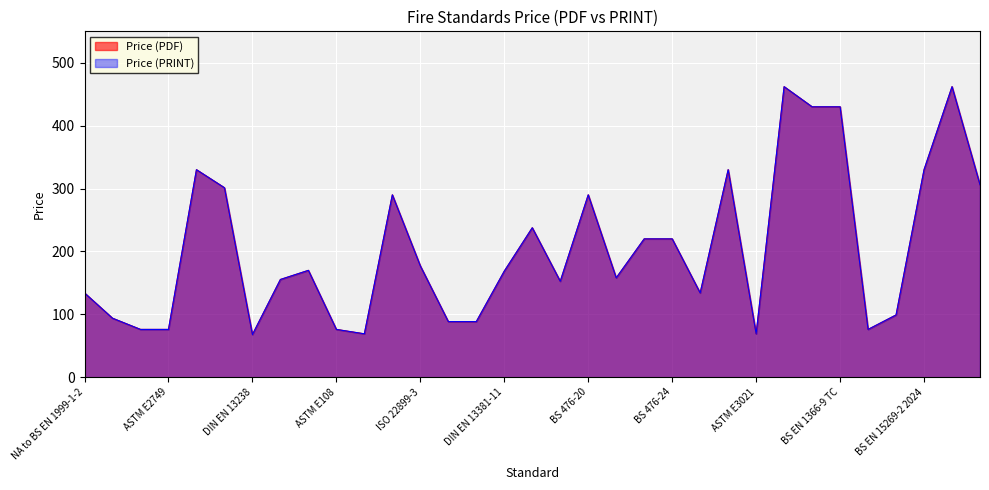

Reading left to right, what are all the values shown in this chart?

Price (PDF): 134.0	93.8	76.0	76.0	330.0	301.3	67.8	155.4	169.9	76.0	69.0	290.0	177.0	88.4	88.4	168.7	237.7	152.5	290.0	158.0	220.0	220.0	134.0	330.0	69.0	462.0	430.0	430.0	76.0	99.0	330.0	462.0	306.0
Price (PRINT): 134.0	93.8	76.0	76.0	330.0	301.3	67.8	155.4	169.9	76.0	69.0	290.0	177.0	88.4	88.4	168.7	237.7	152.5	290.0	158.0	220.0	220.0	134.0	330.0	69.0	462.0	430.0	430.0	76.0	99.0	330.0	462.0	306.0